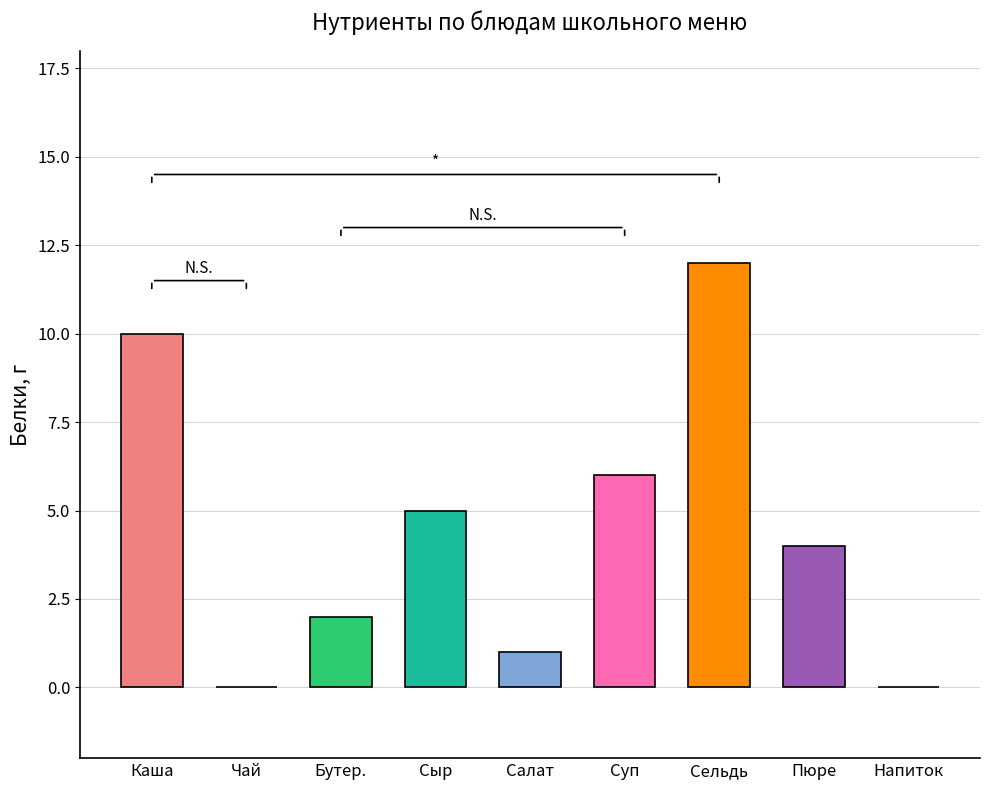

What is the average value?

4